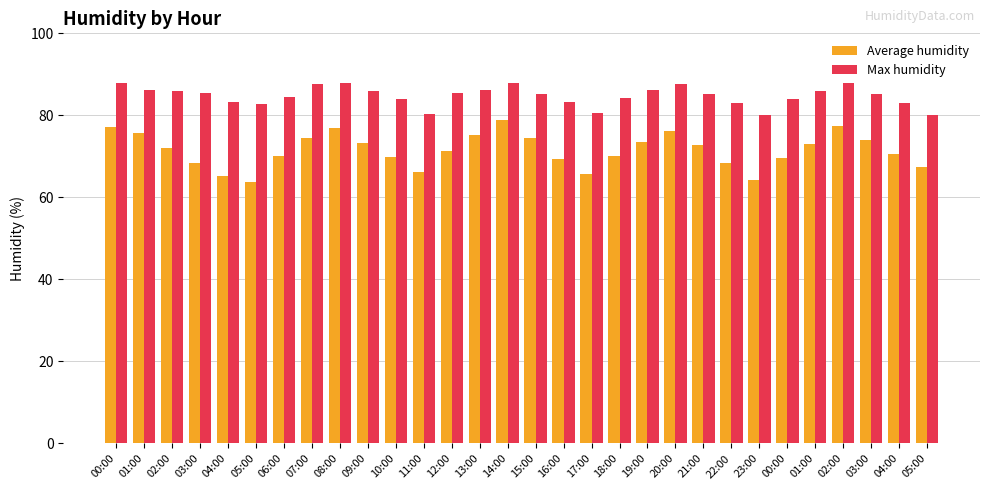

What is the label of the 5th bar from the right?

01:00